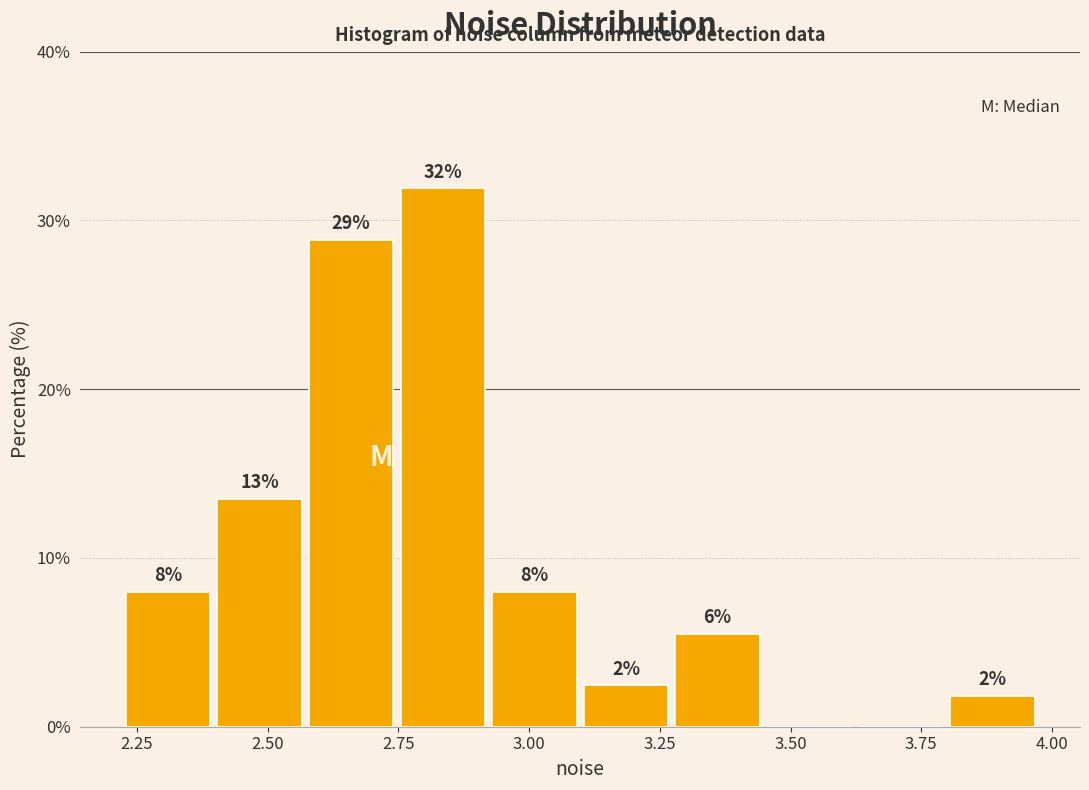

Around what value on the x-axis is the tallest bar? Give the approximate position of its centre, as read against the axis.

2.85